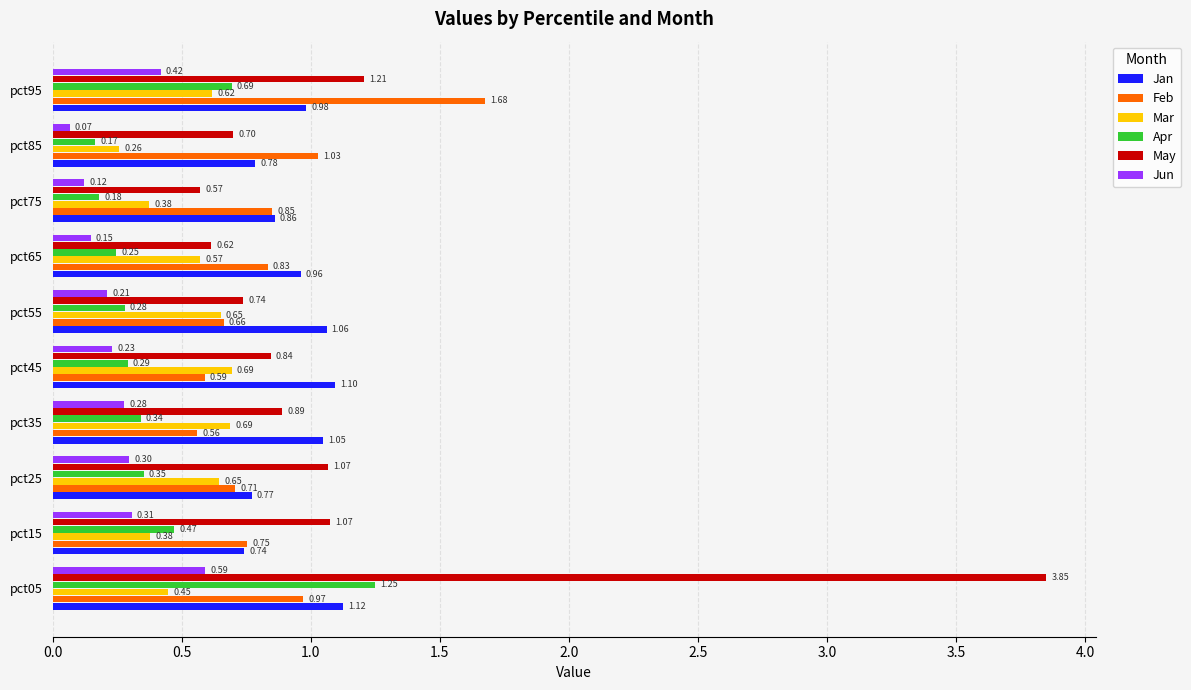

What is the minimum value for Jan?

0.7